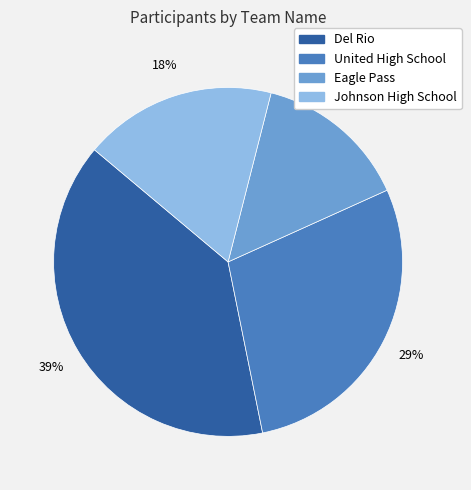

Is it true that Eagle Pass is 14% of the pie?

True